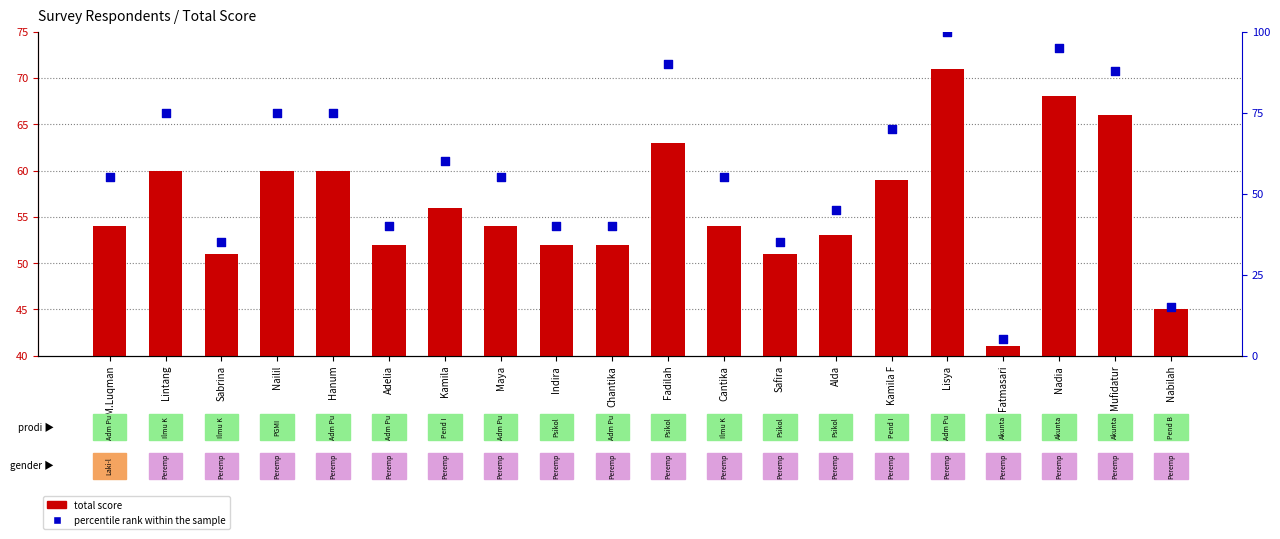

At how many categories does at least one series exceed 74?

7